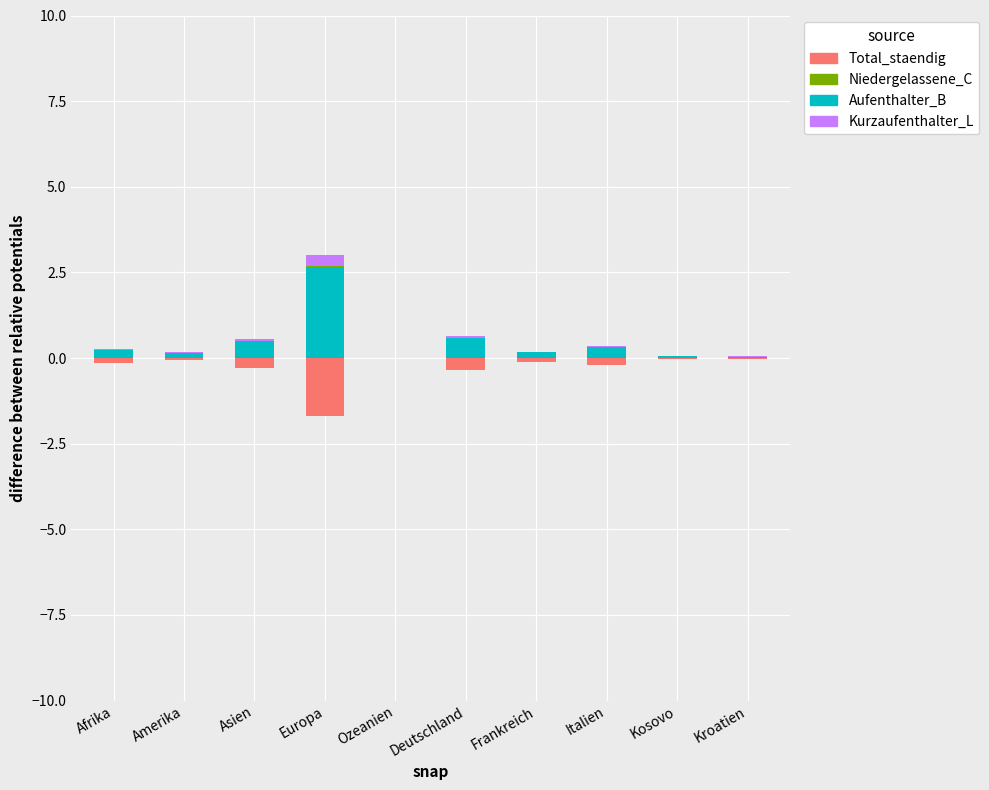

What is the total value across all series at Asien?

0.3